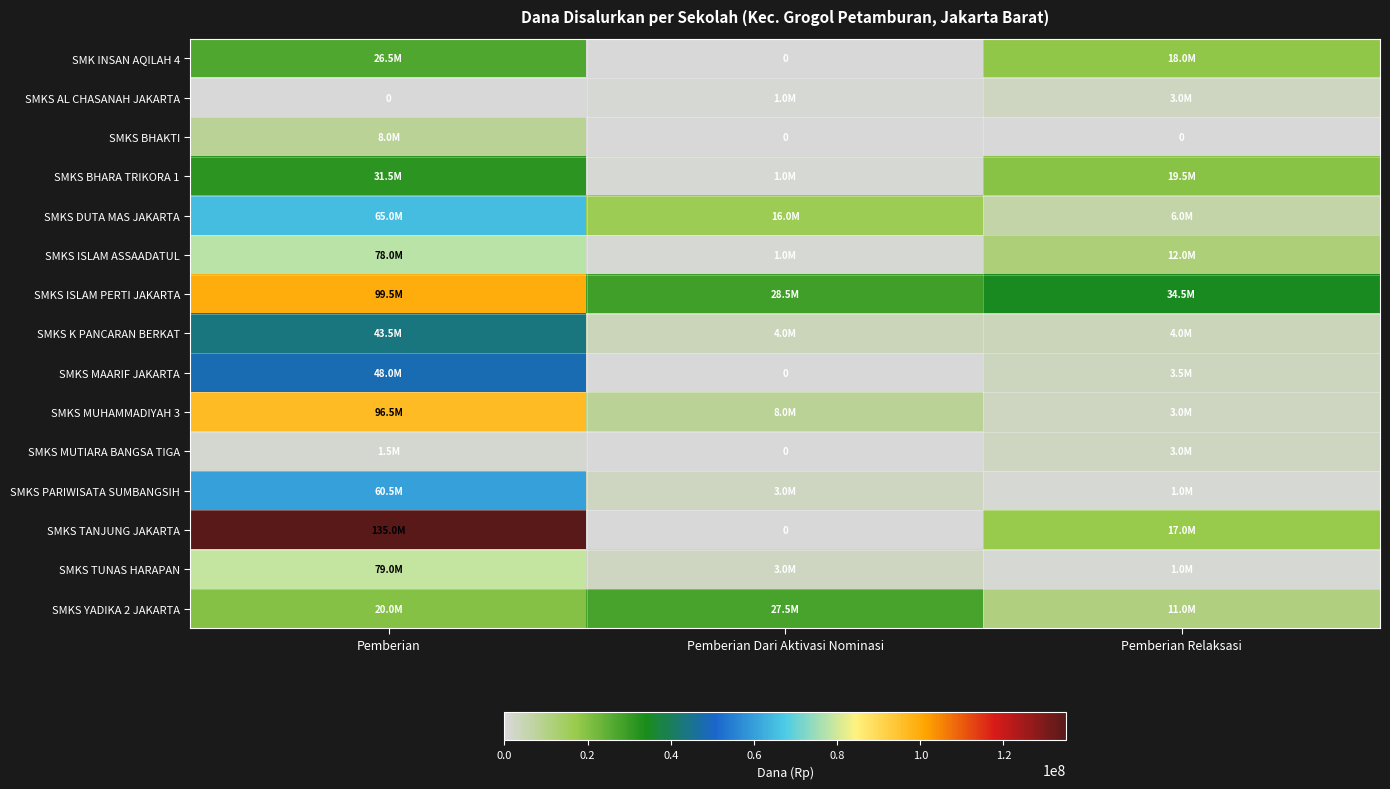

What is the difference between the maximum and second lowest values in the SMKS YADIKA 2 JAKARTA series?

7500000